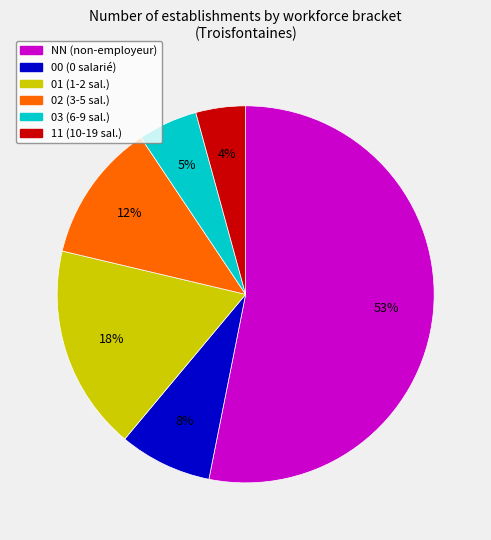

Is the sum of NN and 02 greater than half?

Yes